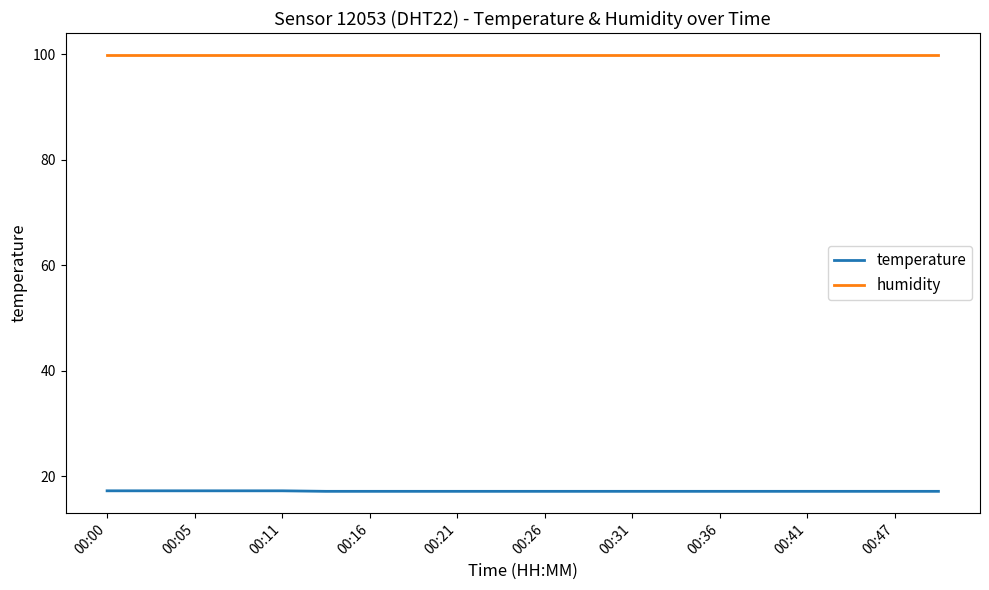

What is the maximum value shown in the chart?

99.9